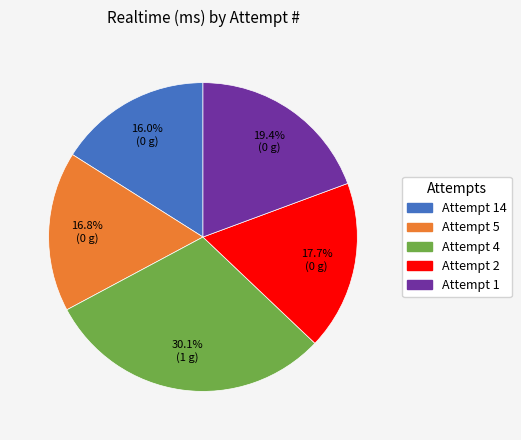

Is there any slice that represents more than half of the pie?

No